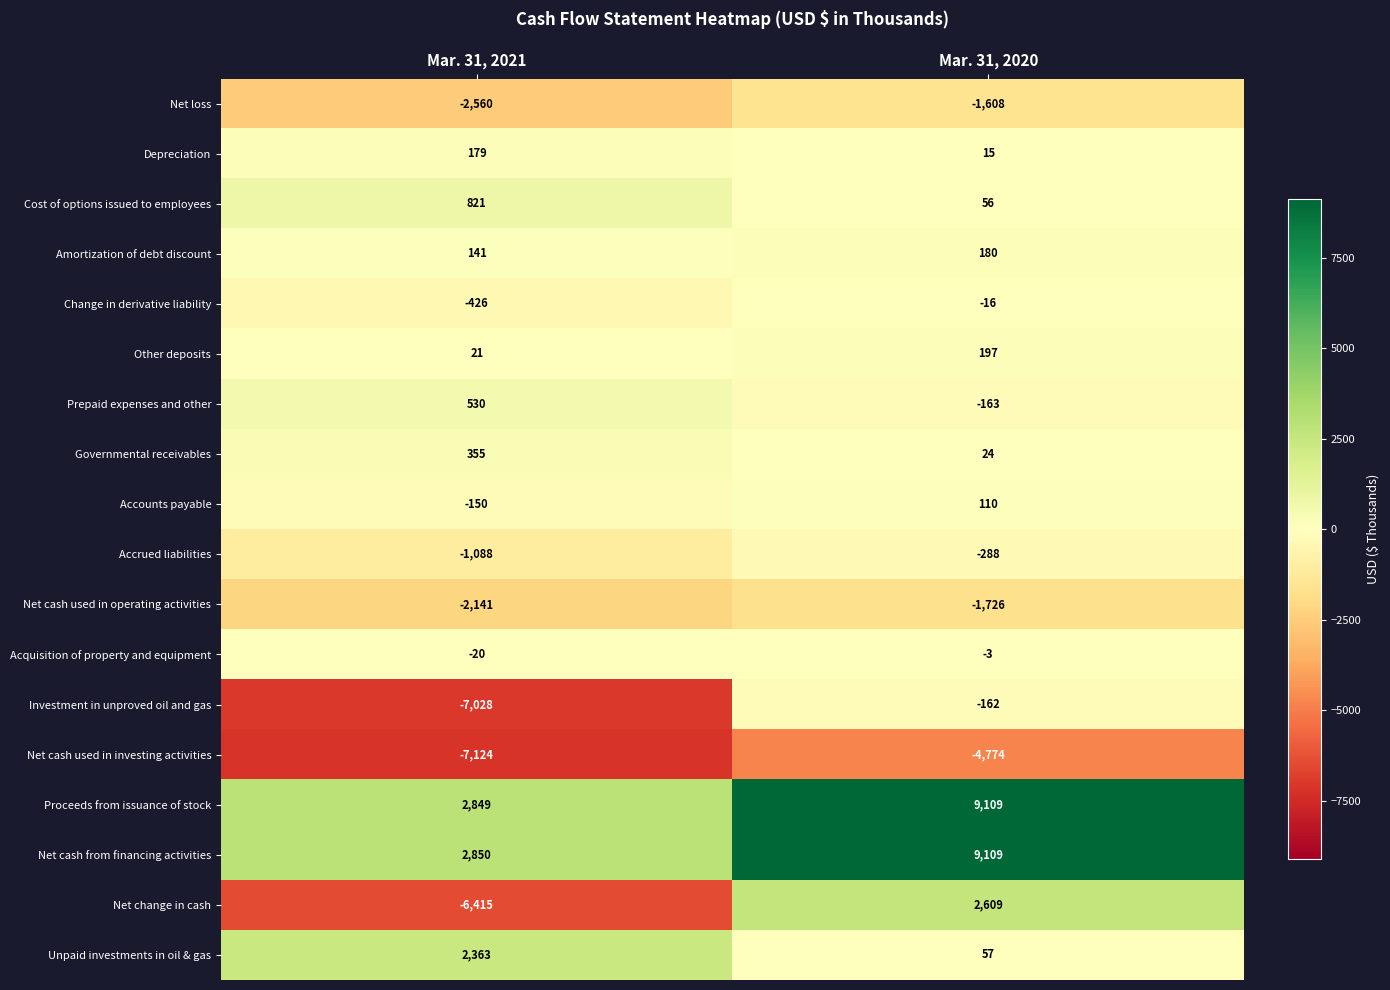

What is the minimum value shown in the chart?

-7124